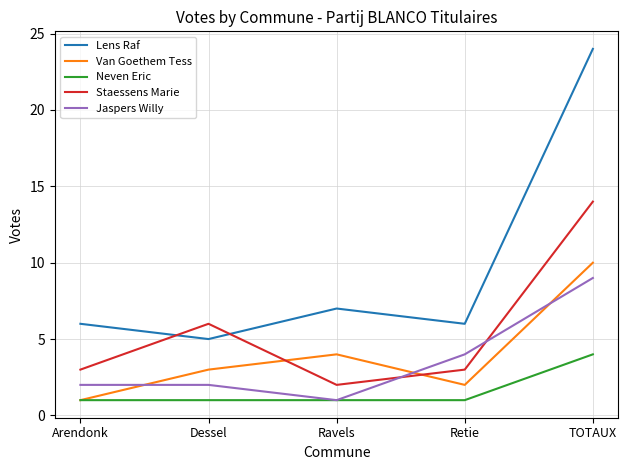

What is the difference between the highest and lowest values at Retie?

5